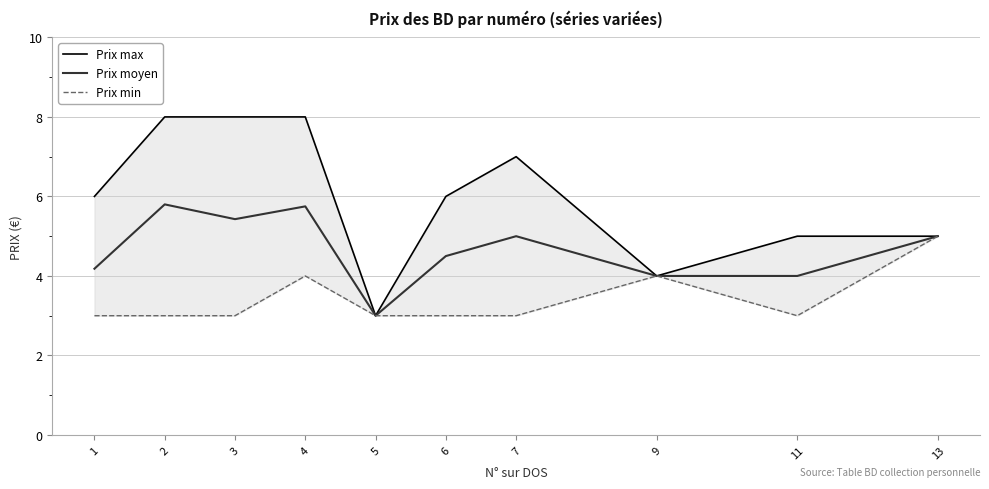

What is the maximum value for Prix min?

5.0